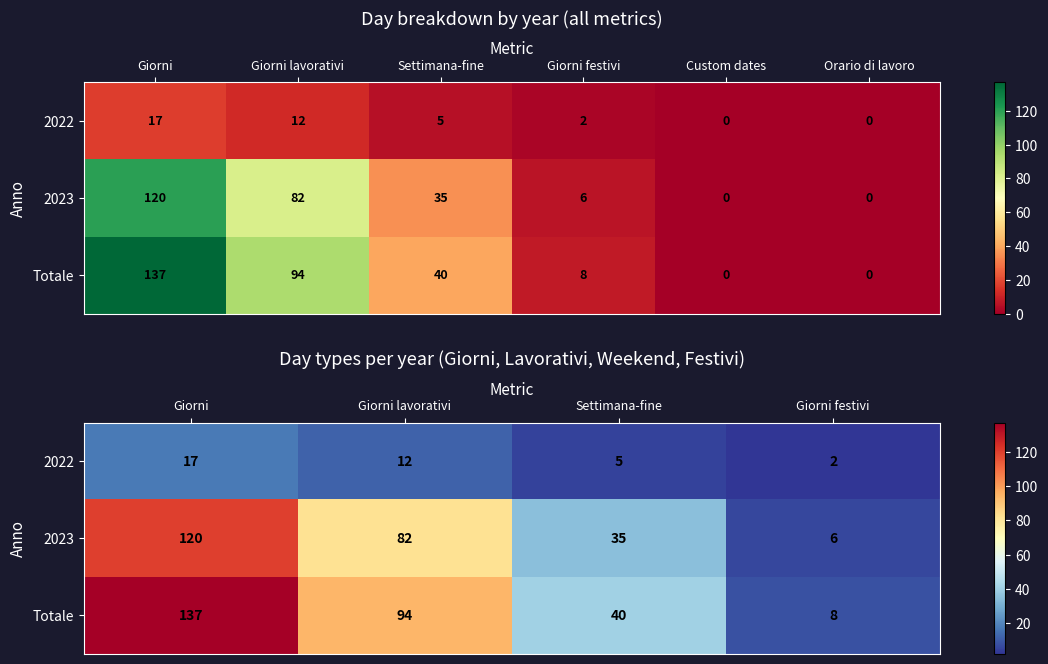

Where does the 2022 series first go above 12?

Giorni